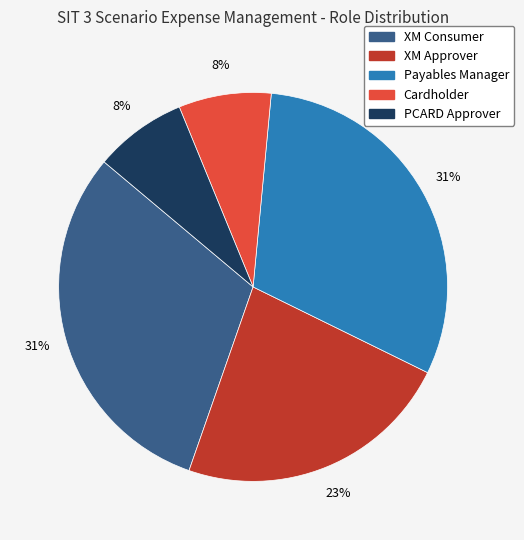

Is the sum of XM Approver and PCARD Approver greater than half?

No